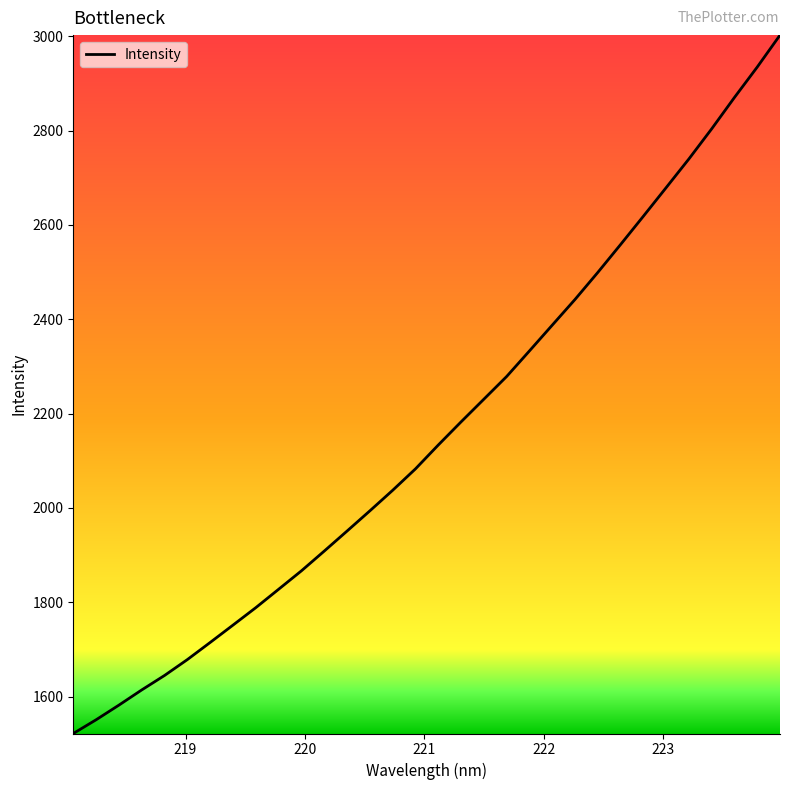

What is the smallest value displayed?

1521.6